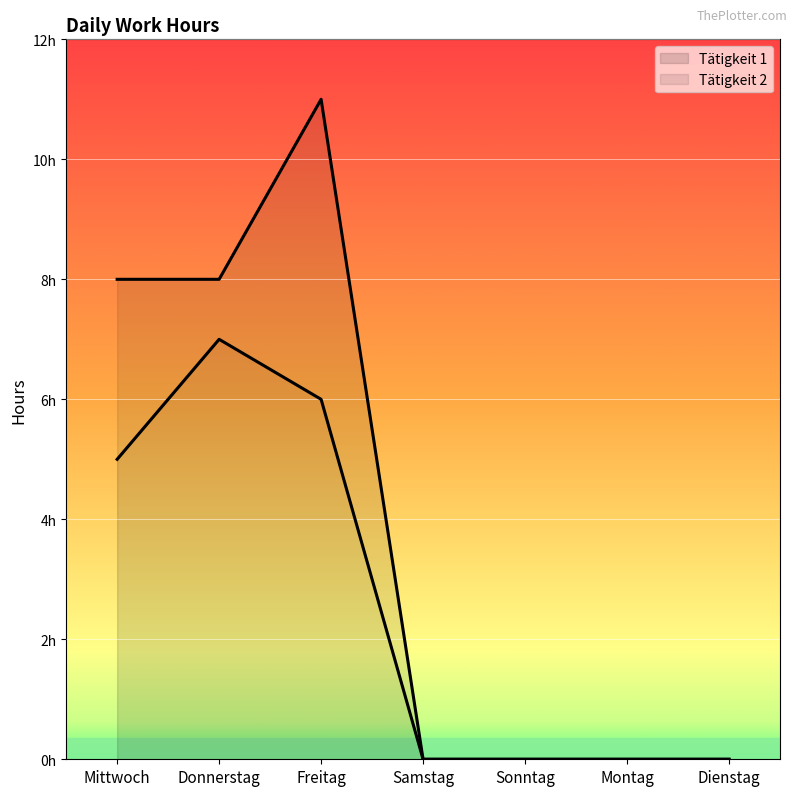

List the labels in order of value, smallest first.

Samstag, Sonntag, Montag, Dienstag, Mittwoch, Freitag, Donnerstag